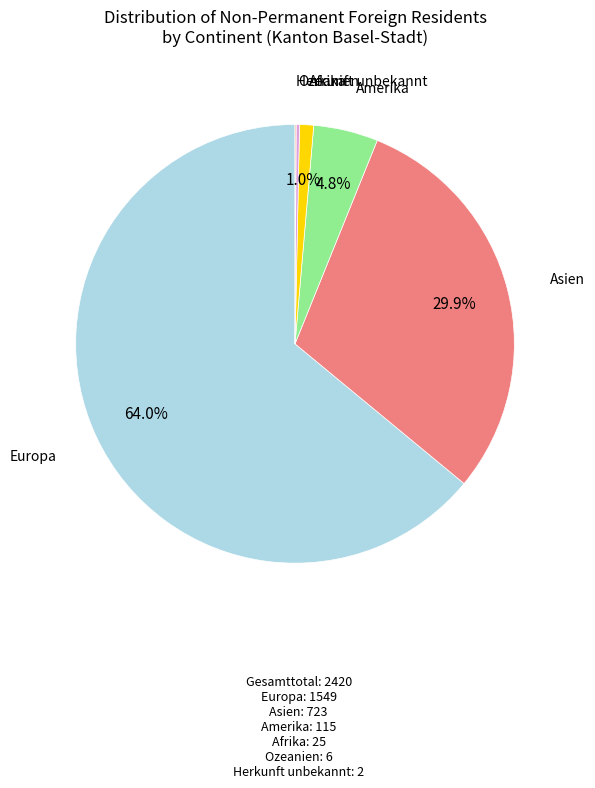

Which slice is the largest?

Europa